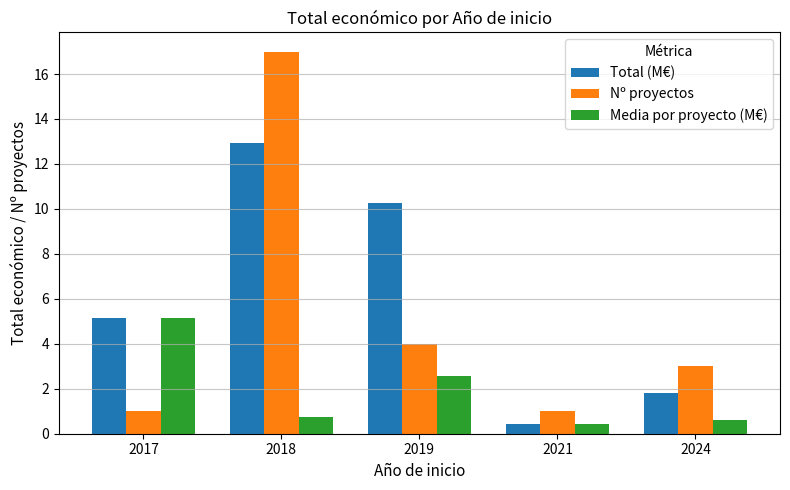

What is the greatest value displayed?

17.0